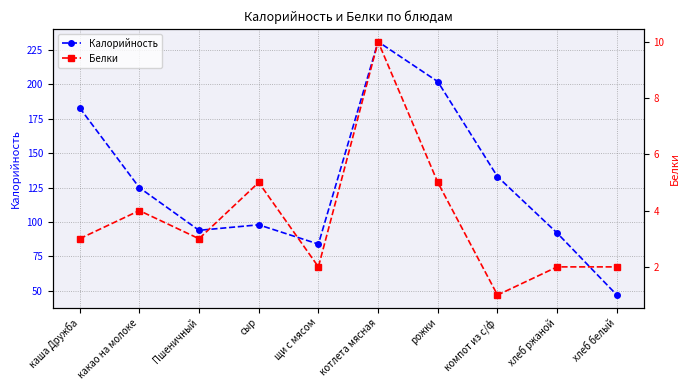

What is the value of the Белки point at the 7th from the left?

5